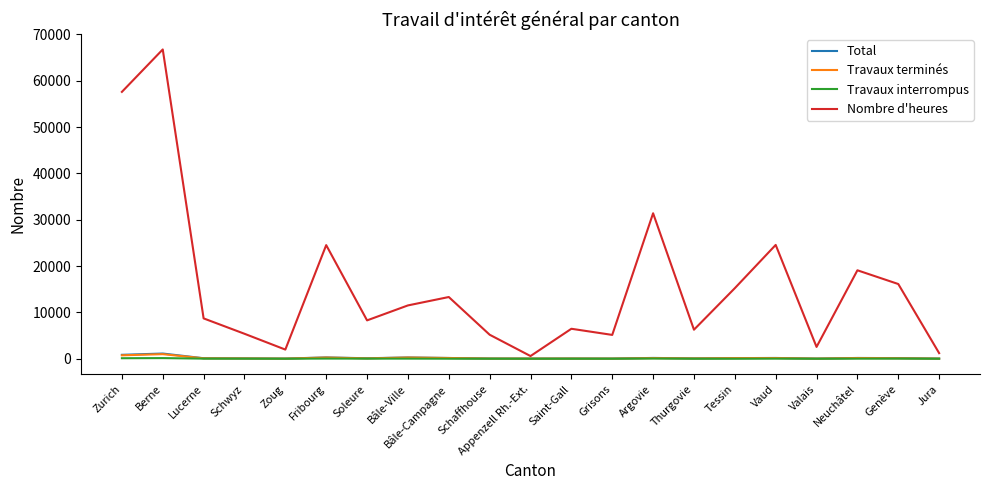

Between Lucerne and Grisons, which series saw the biggest shift?

Nombre d'heures